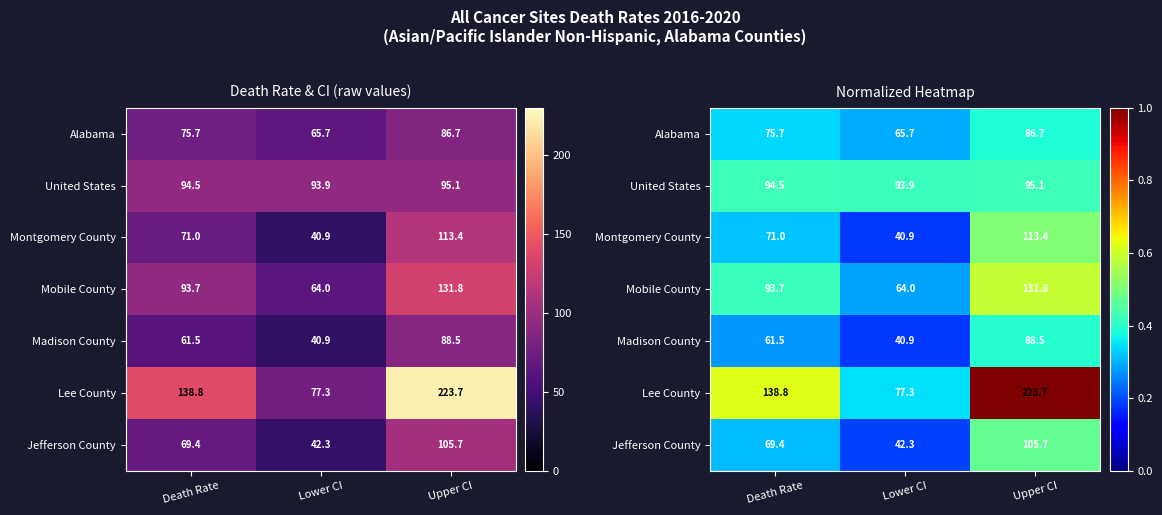

Count the Alabama values in the range 0 to 1.

3